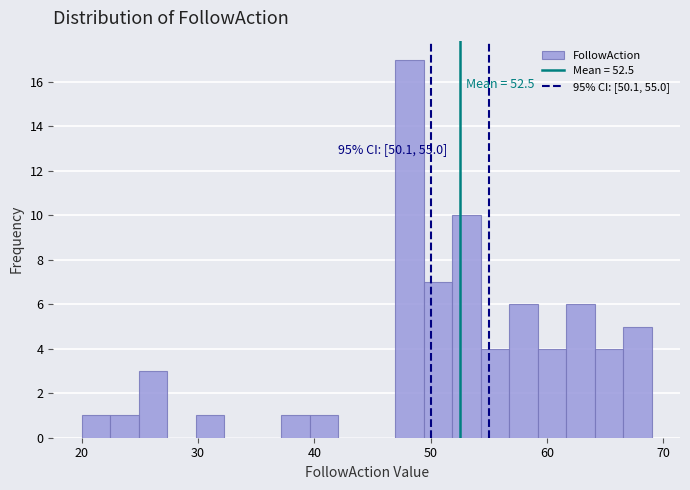

Around what value on the x-axis is the tallest bar? Give the approximate position of its centre, as read against the axis.

48